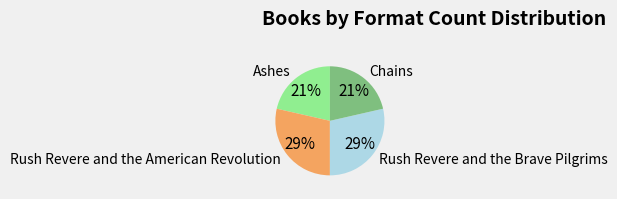

Is it true that Rush Revere and the Brave Pilgrims is 29% of the pie?

True